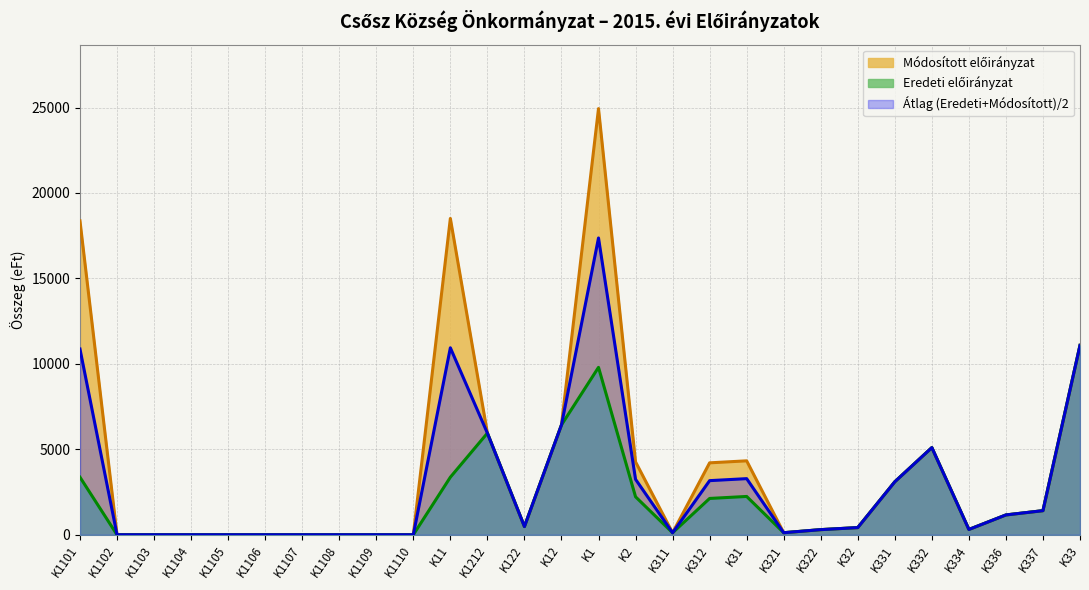

Is the value of Eredeti előirányzat at K1109 greater than the value of Módosított előirányzat at K1102?

No